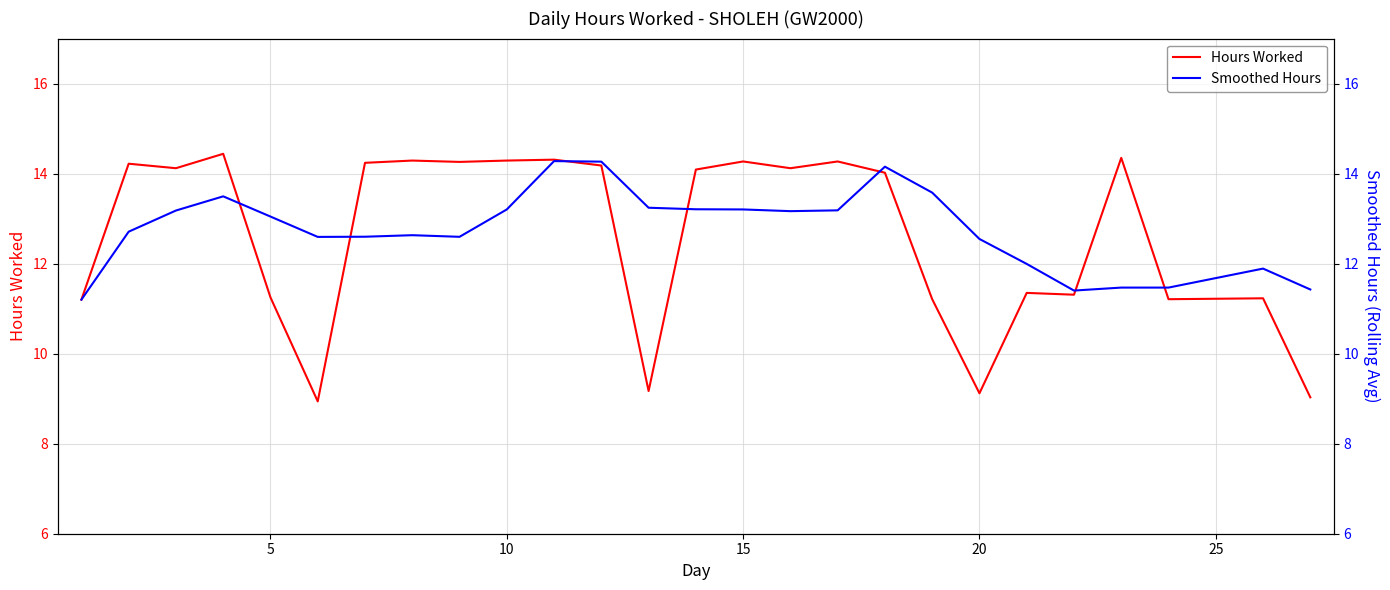

At how many categories does at least one series exceed 13?

18